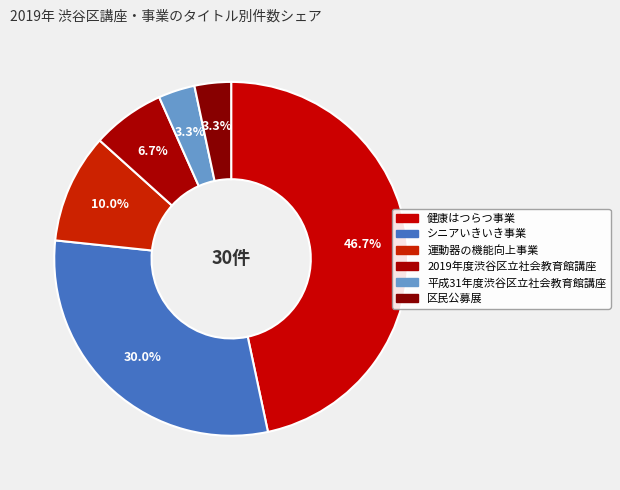

Is 健康はつらつ事業 the majority of the pie?

No